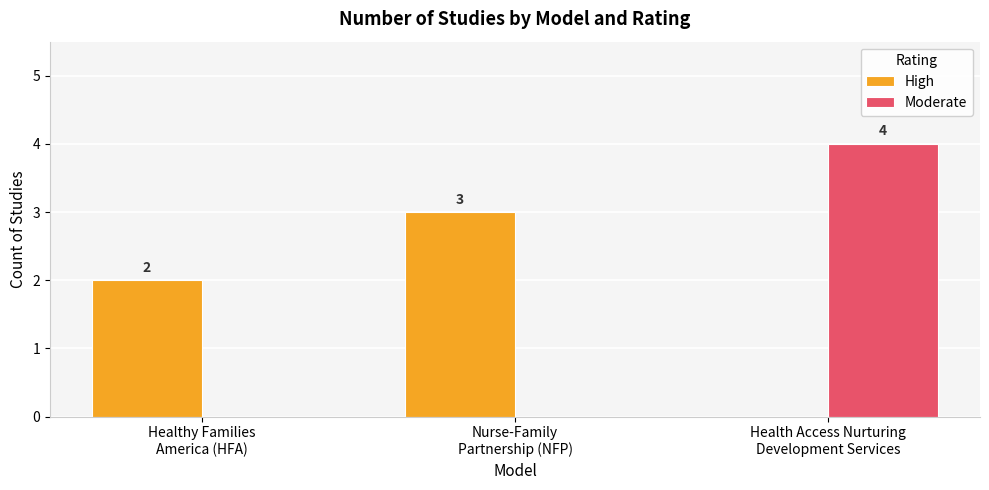

What is the greatest value displayed?

4